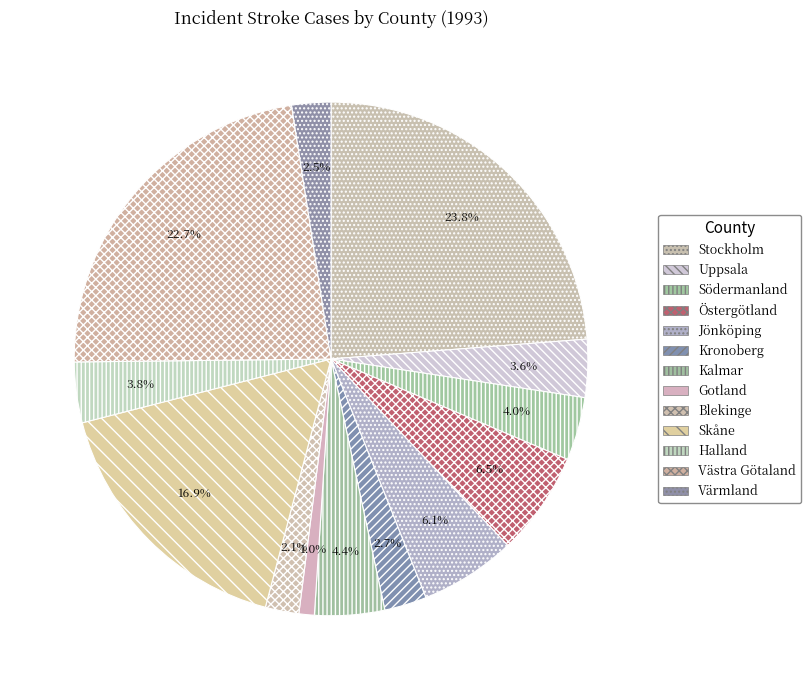

To the nearest percent, what percentage of the pie is Jönköping?

6%